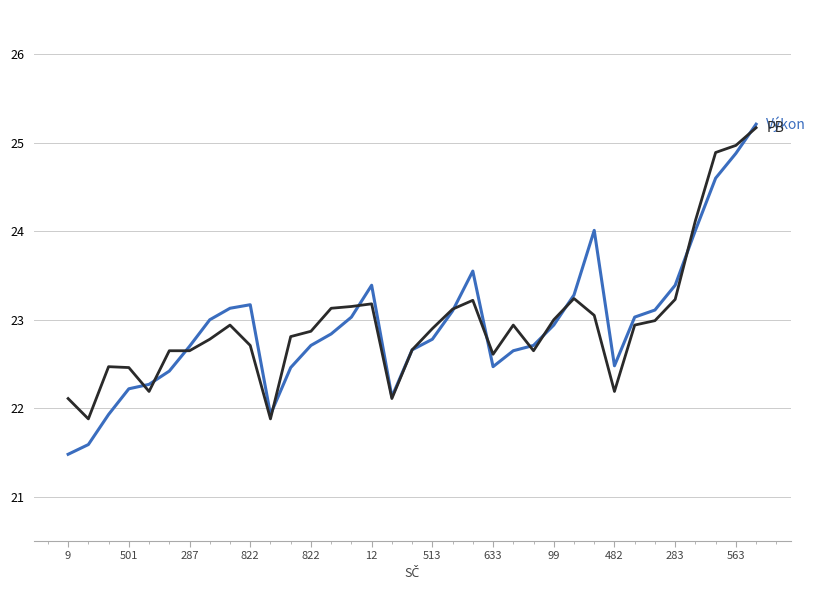

What is the smallest value displayed?

21.5